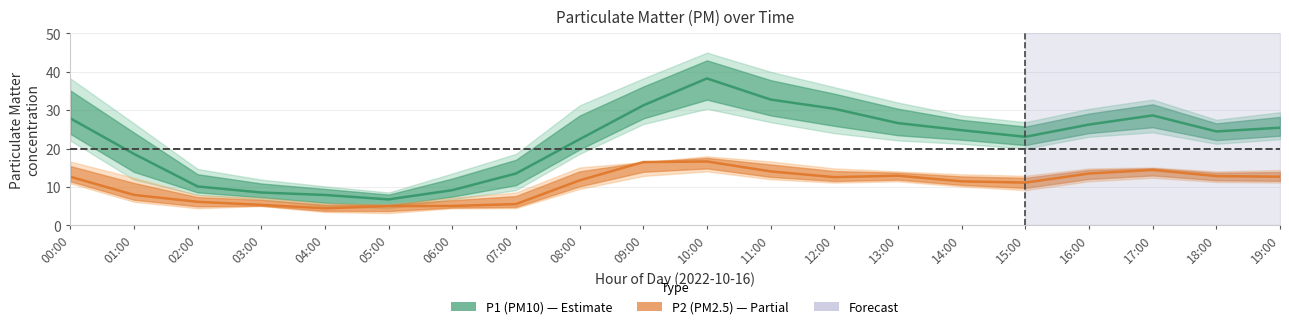

Where is the first local maximum for P1 (PM10)?

10:00